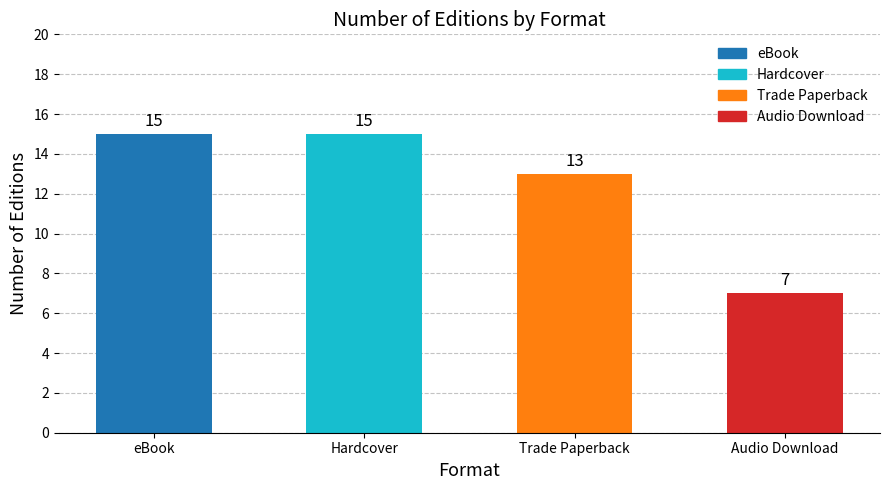

Which has a higher value, Audio Download or eBook?

eBook